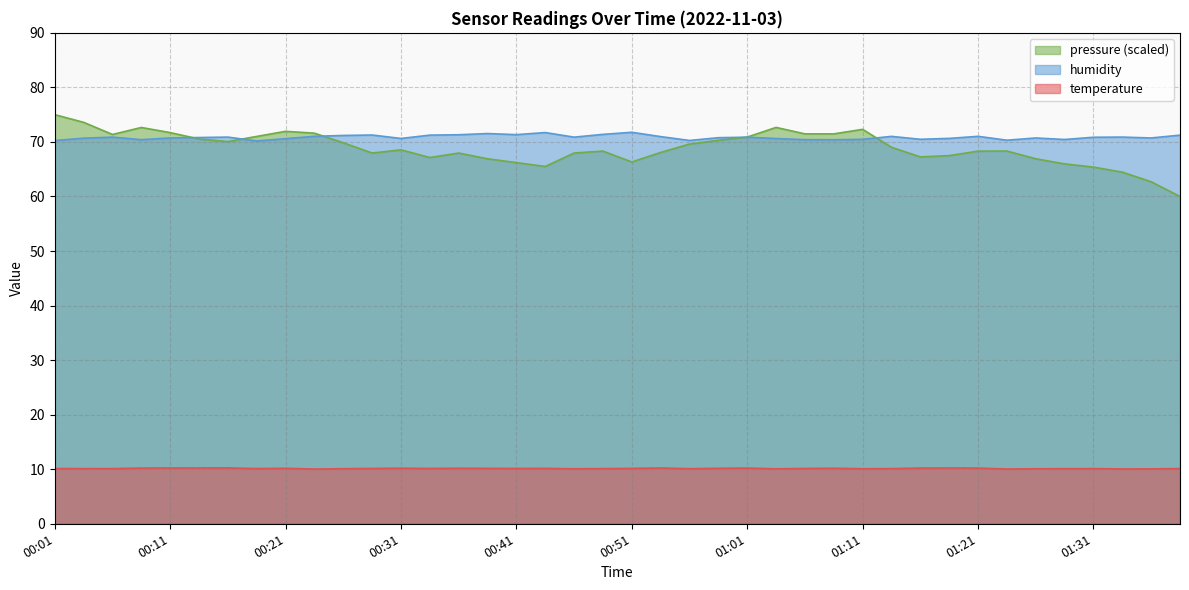

What is the minimum value for humidity?

70.2